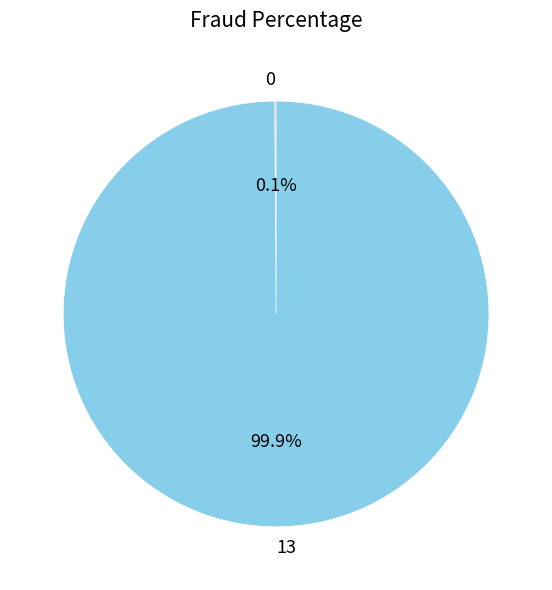

What is the largest slice in the pie chart?

13